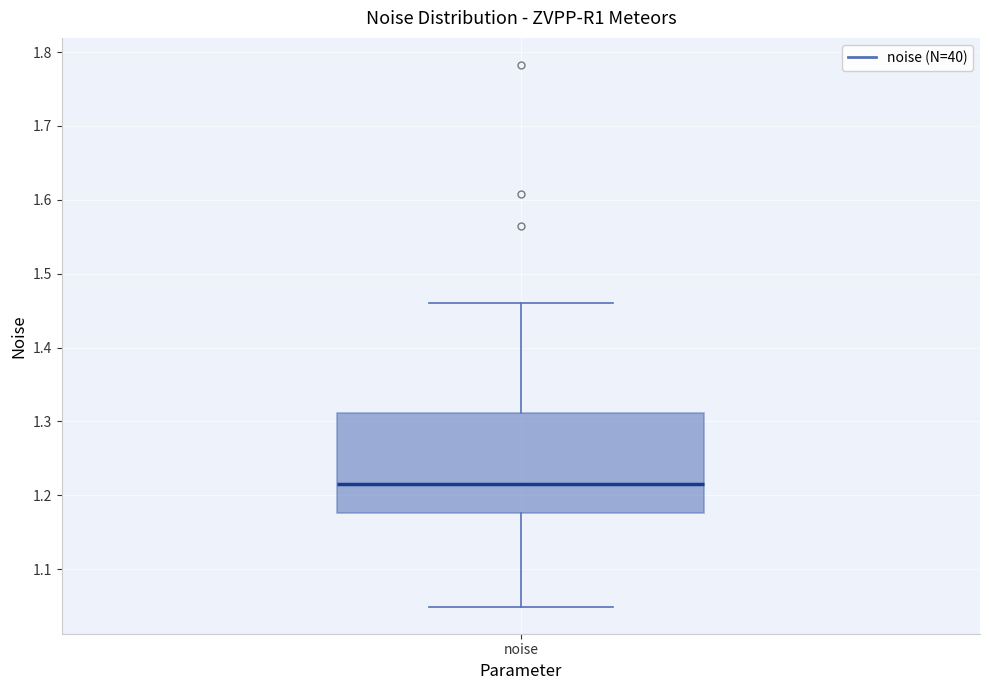

Transcribe this box plot: give where the median line is, the range the box spans, and where the two whiskers end, as read against the y-axis. The values are not printed on the chart, so give them approximately, as read against the axis.

median 1.22, box 1.18 to 1.31, whiskers 1.05 to 1.46